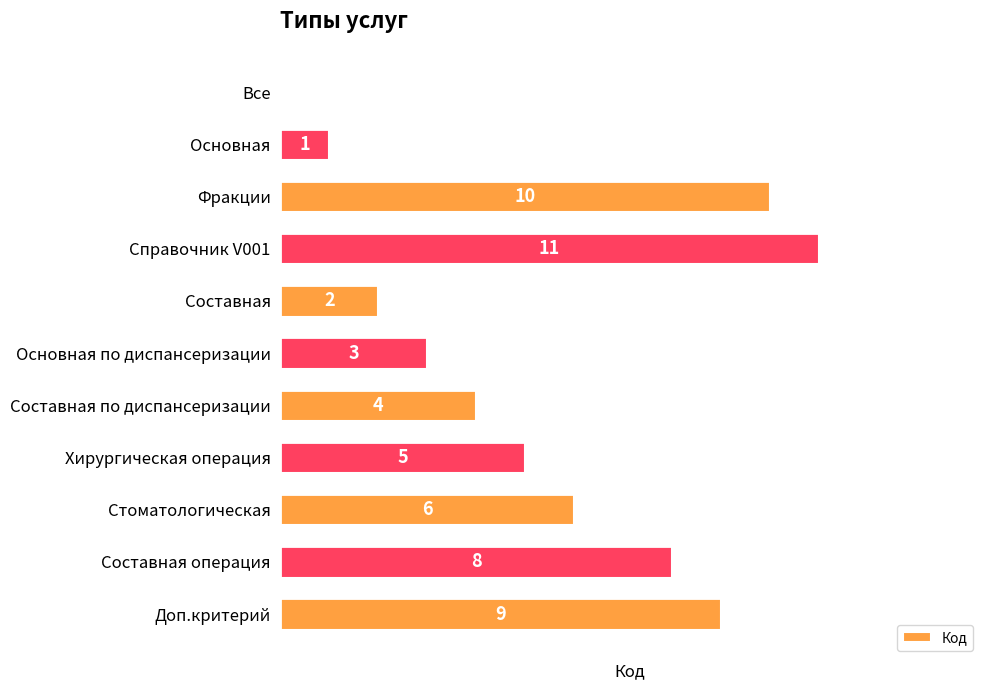

The value at Составная операция is 8. True or false?

True